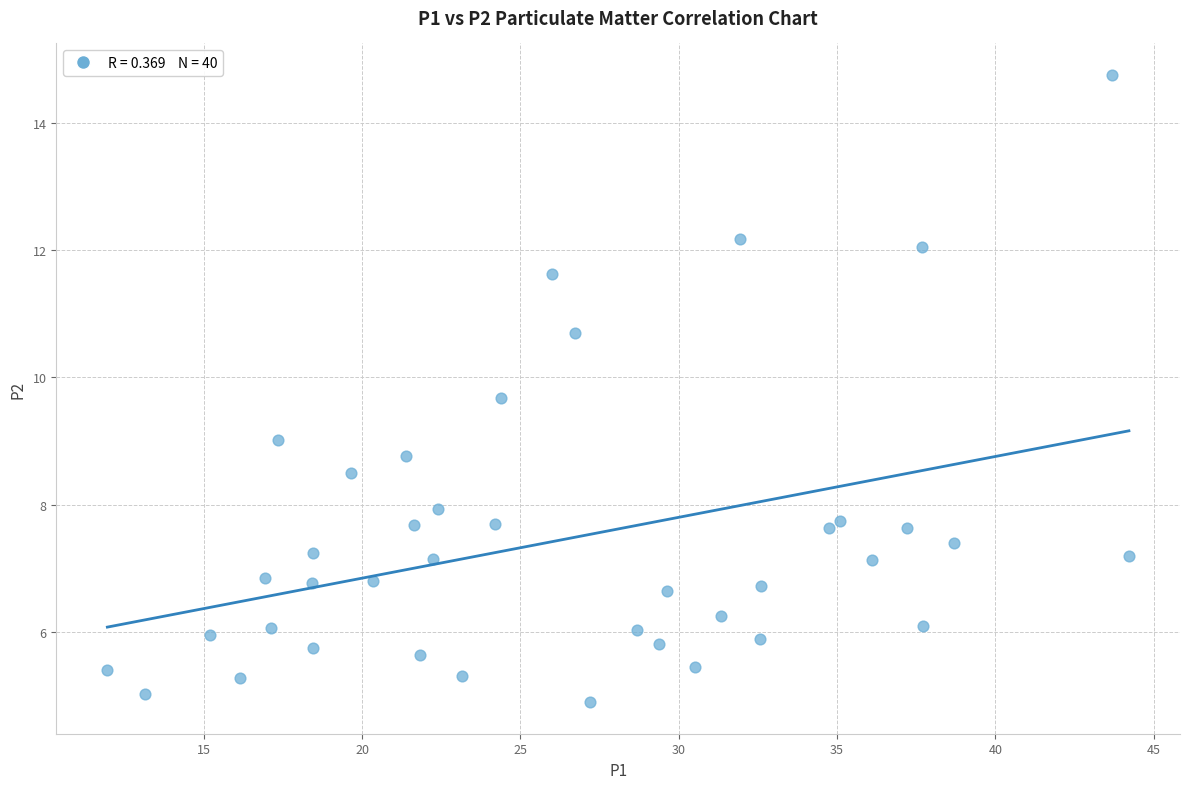

What is the range of X values (max minus min)?

32.3